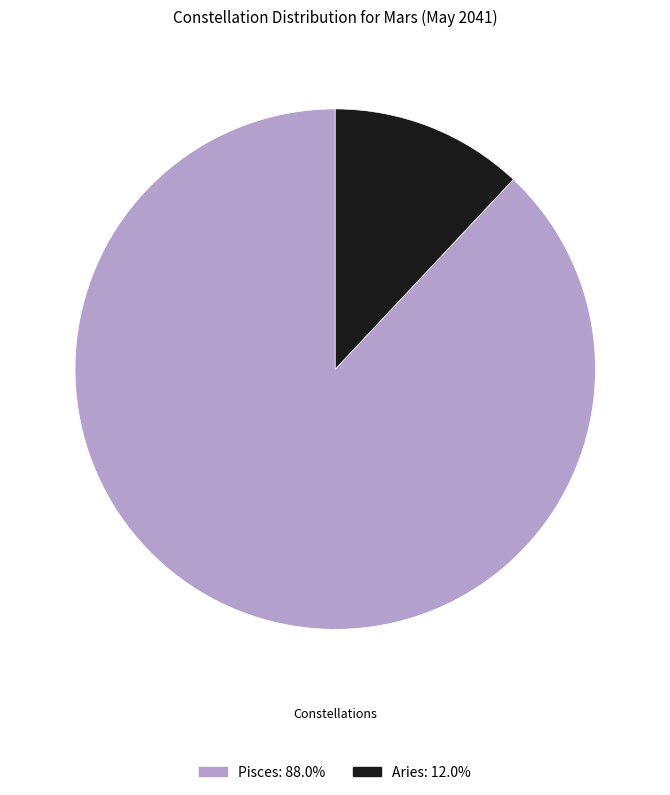

Rank the categories by value from highest to lowest.

Pisces, Aries